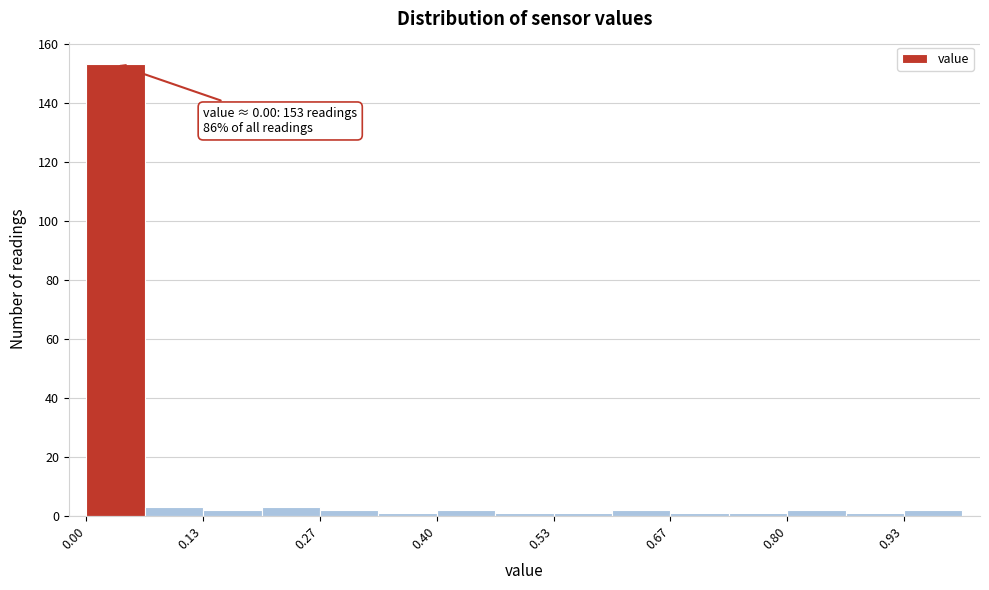

Read against the x-axis, roughly where is the centre of the tallest bar?

0.04